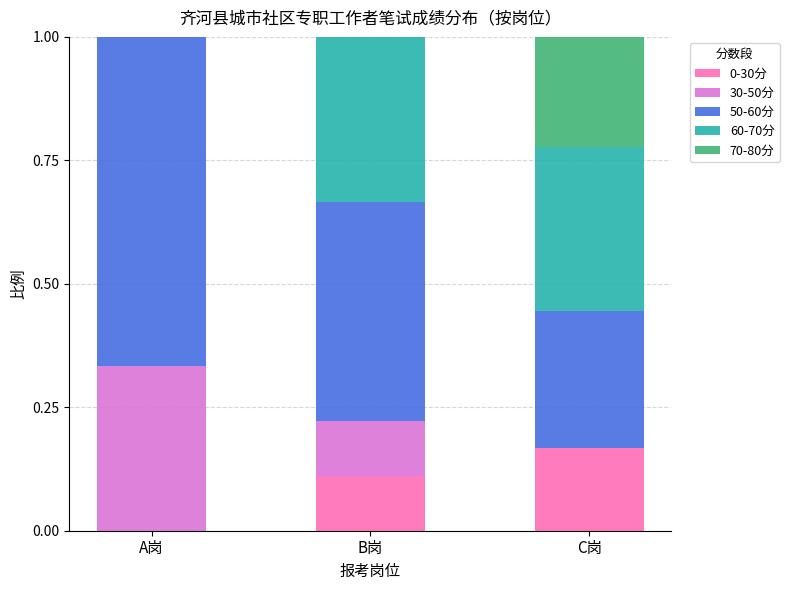

How many categories are shown in the chart?

3